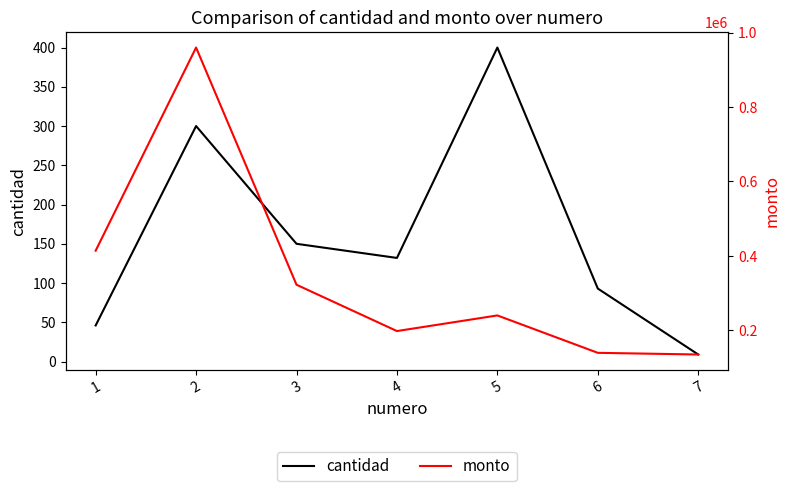

Which category has the highest value in the monto series?

2